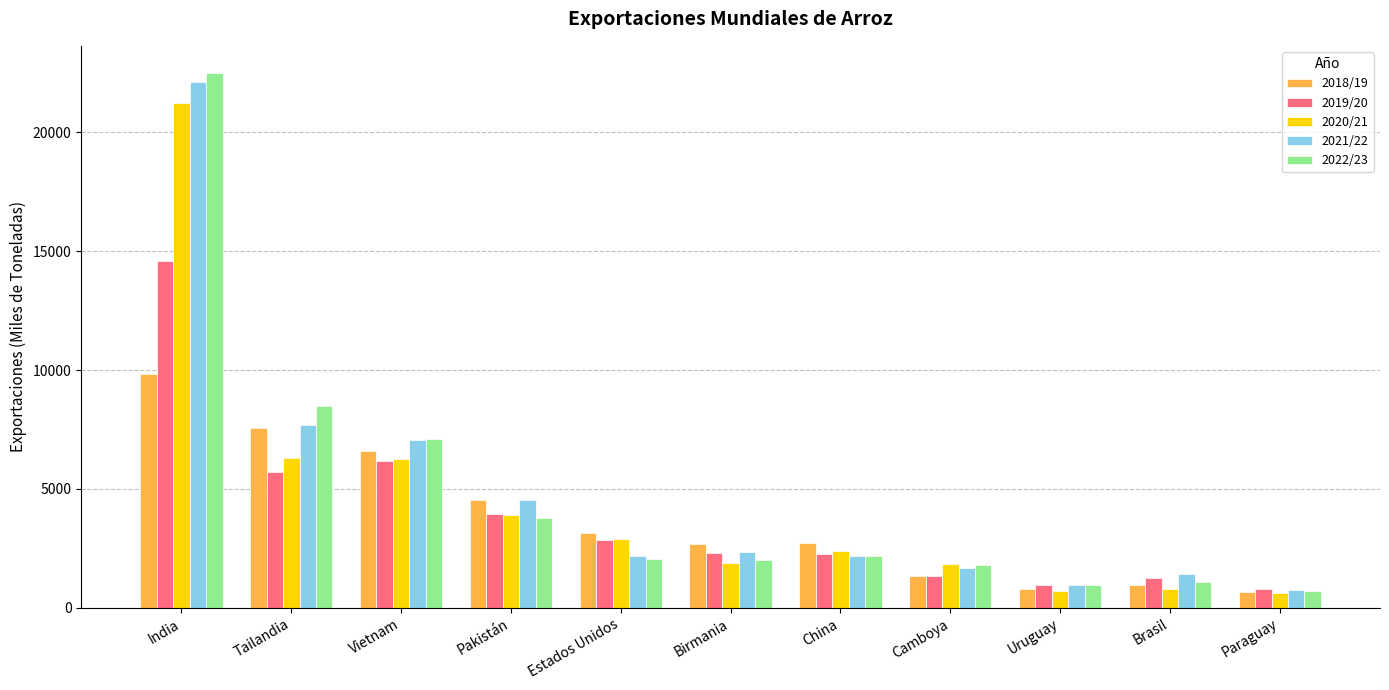

How many categories are shown in the chart?

11